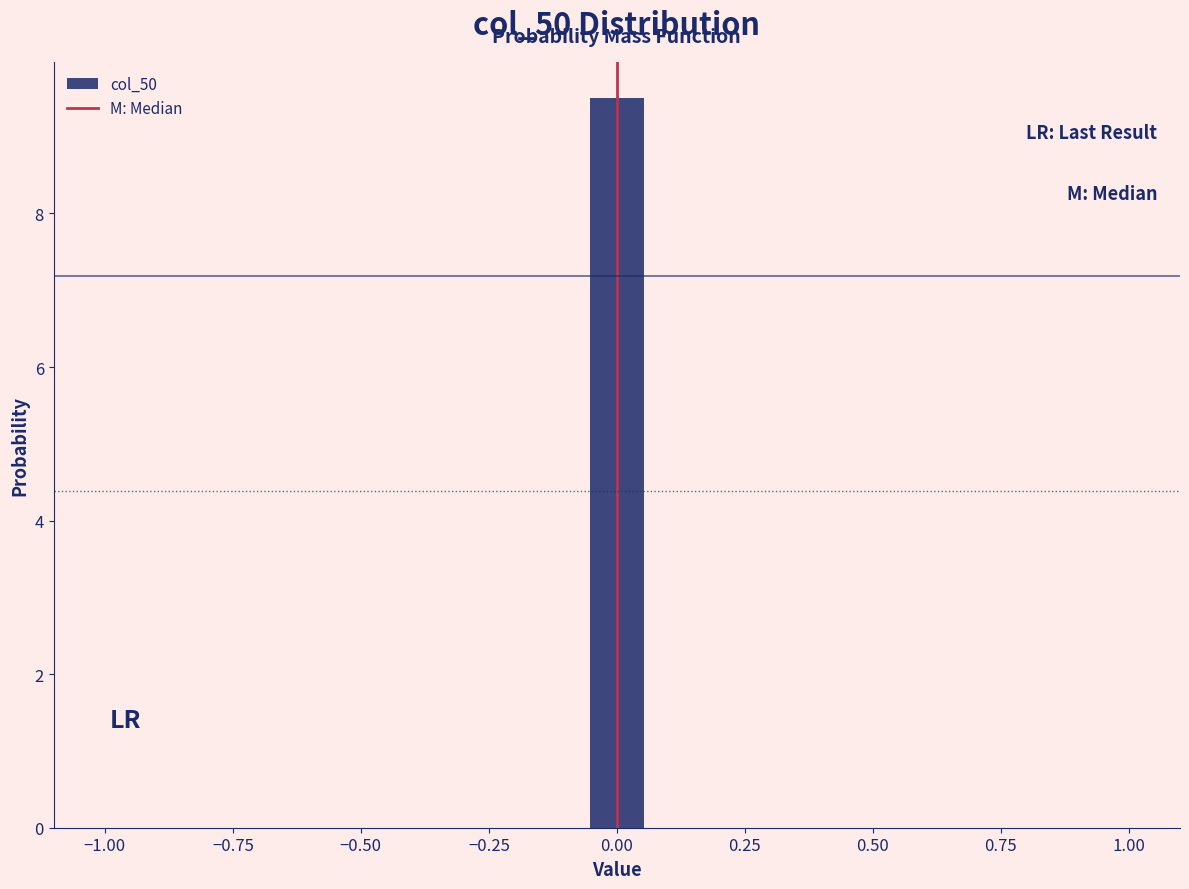

Around what value on the x-axis is the tallest bar? Give the approximate position of its centre, as read against the axis.

0.00